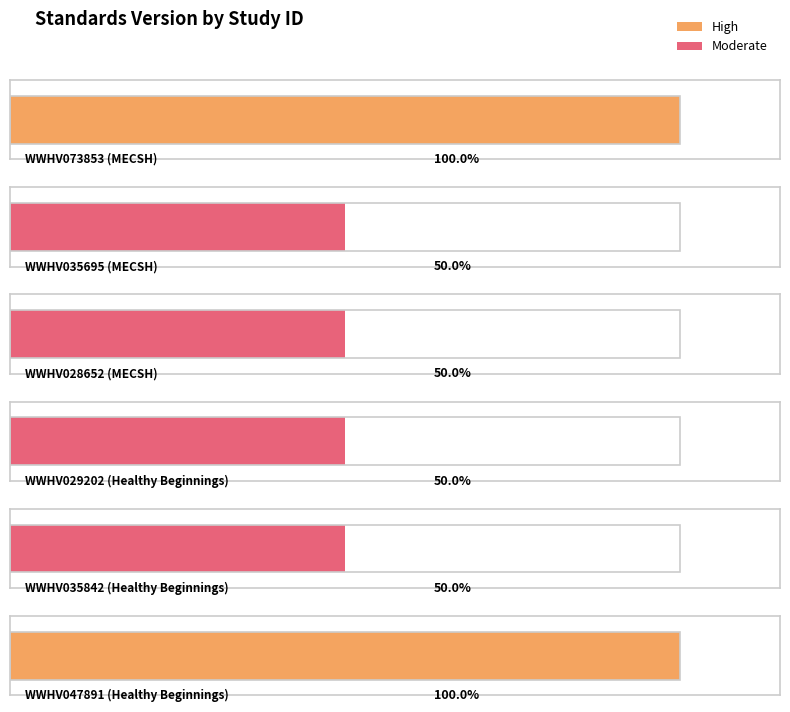

Which label corresponds to the largest value in the chart?

WWHV073853